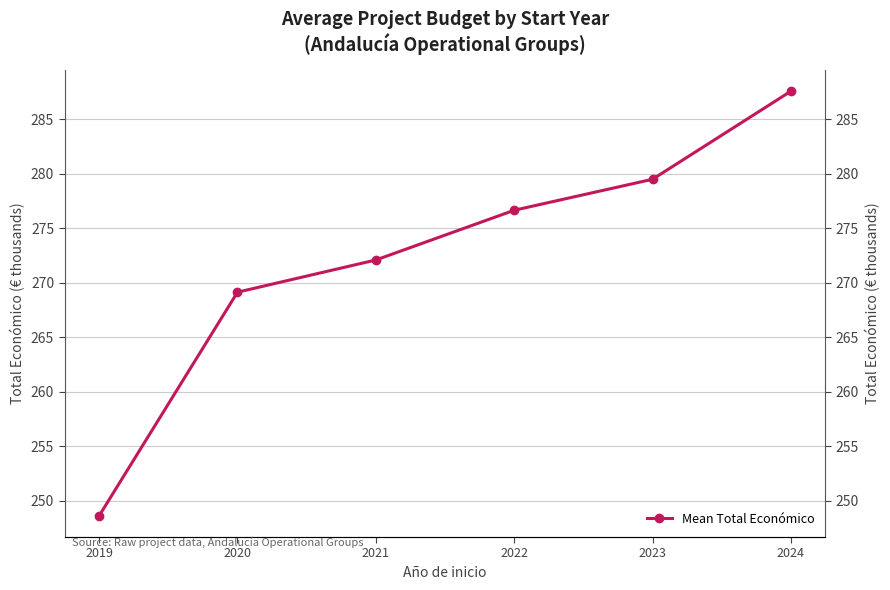

Reading left to right, list all the values displayed in this chart.

2019=248.6	2020=269.1	2021=272.1	2022=276.6	2023=279.5	2024=287.6